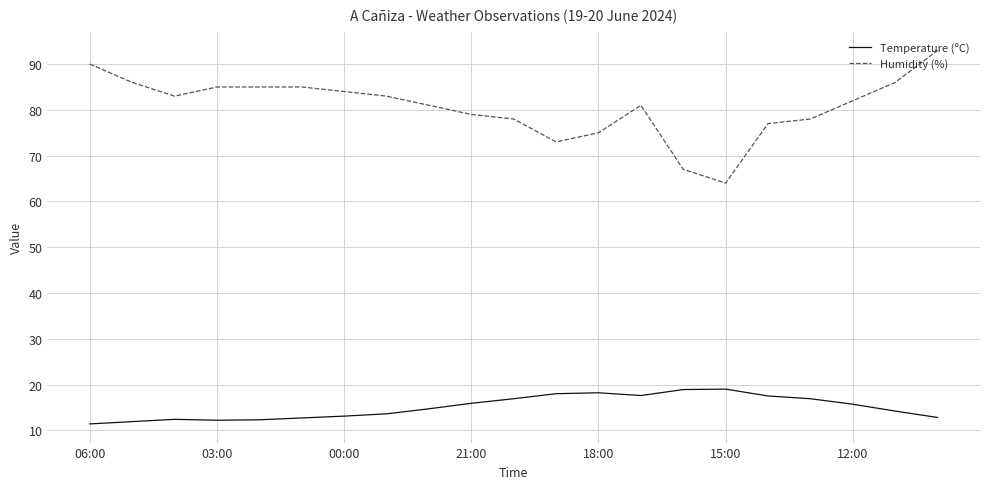

What is the difference between the second highest and minimum values in the Temperature (ºC) series?

7.5